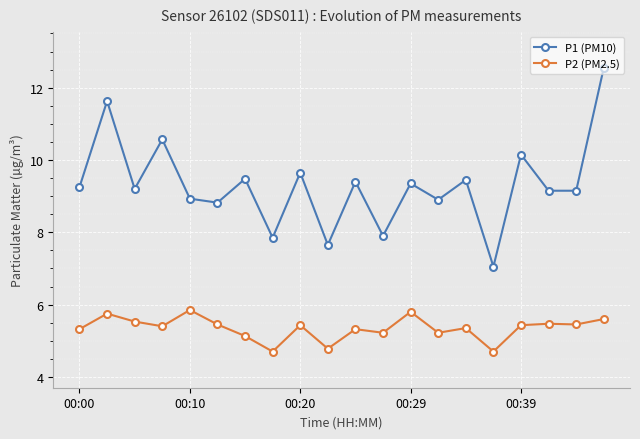

True or false: P1 (PM10) and P2 (PM2.5) intersect in this chart.

False